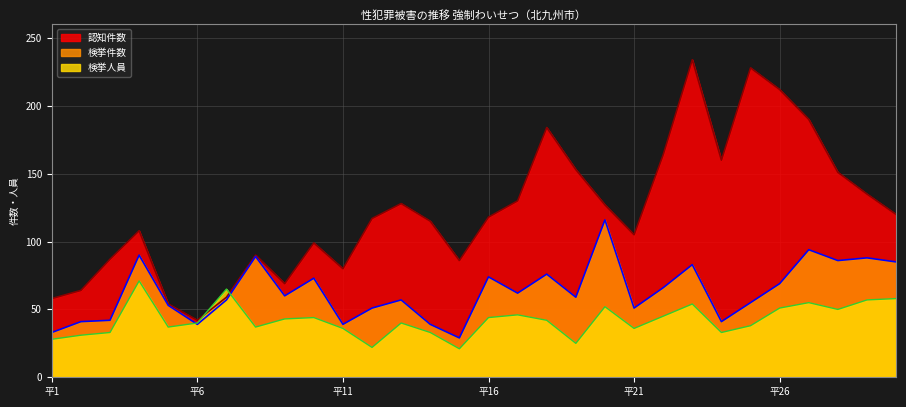

Does the chart display data point markers on the line(s)?

No